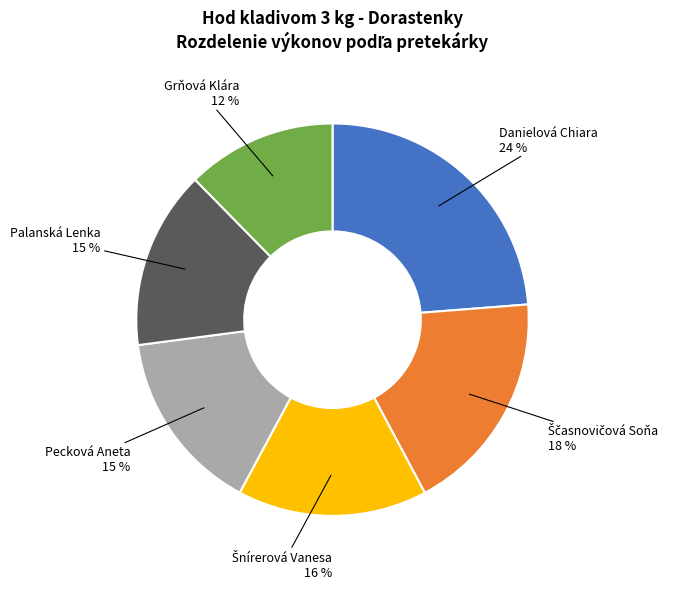

To the nearest percent, what portion does Danielová Chiara represent?

24%